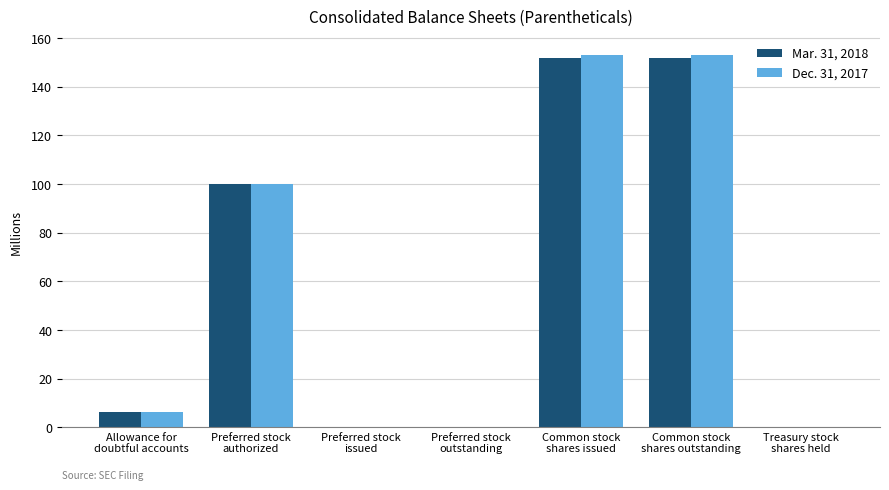

Are the bars grouped side by side (vs. stacked)?

Yes